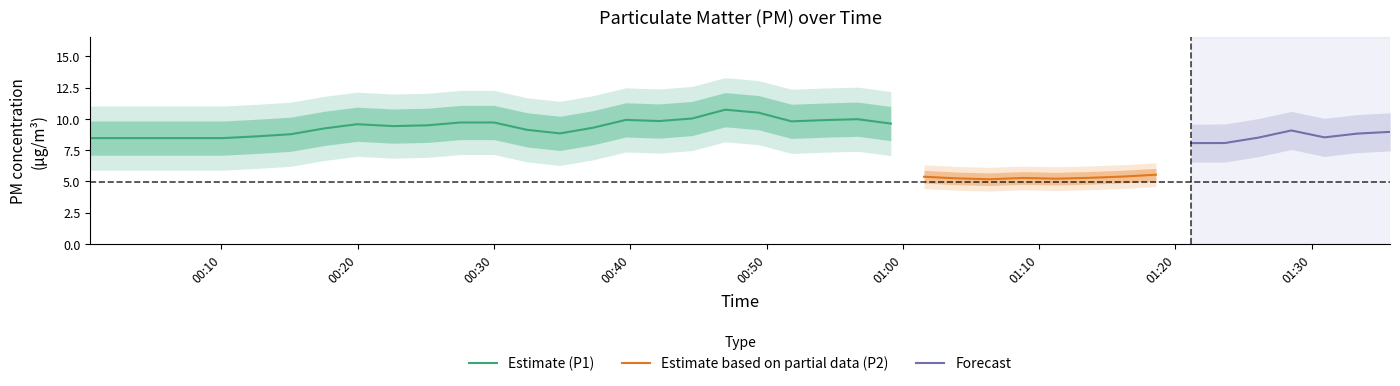

Which series has the largest total across all categories?

P1